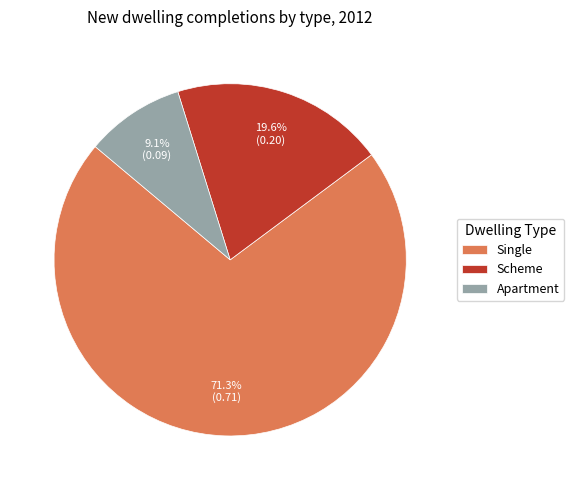

To the nearest percent, what percentage of the pie is Apartment?

9%